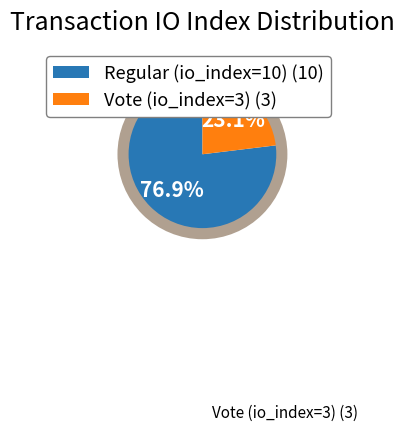

To the nearest percent, what is the difference between the Vote (io_index=3) and Regular (io_index=10) slice percentages?

54%